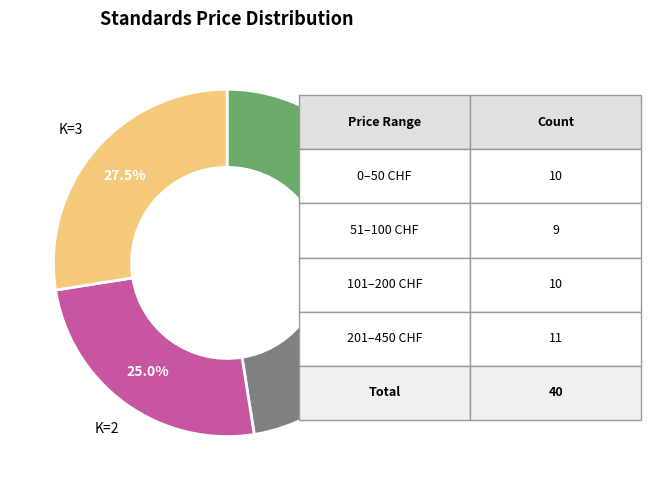

Does any single category account for the majority?

No